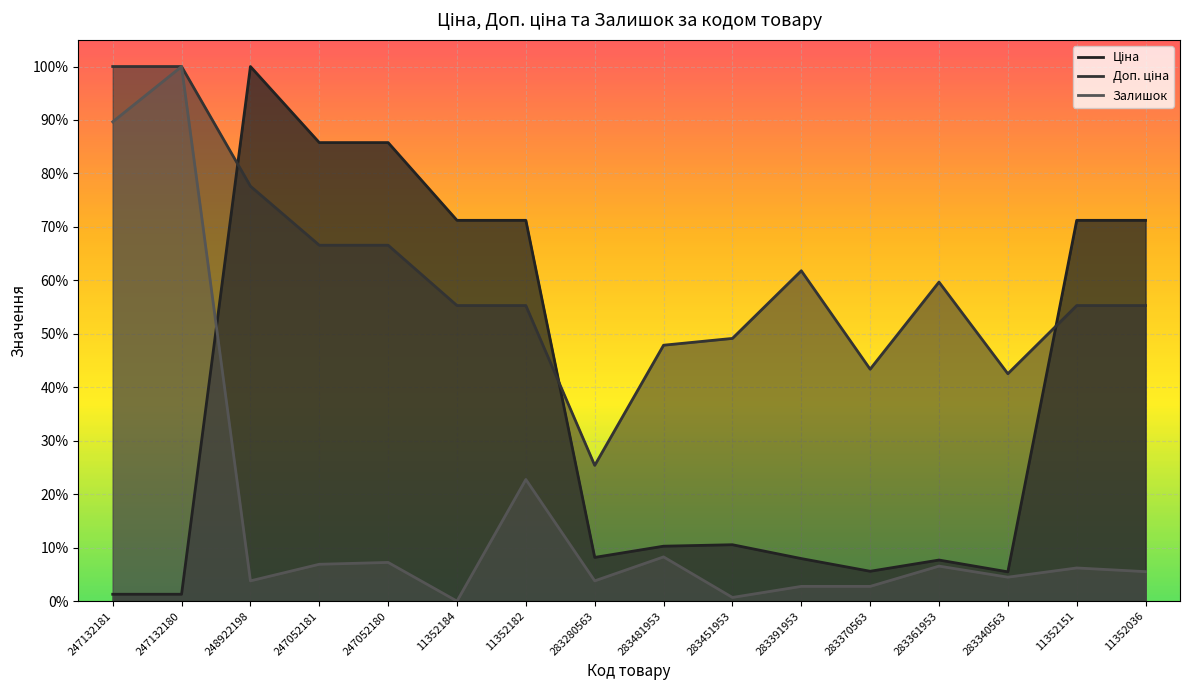

Which category has the highest value across all series?

248922198